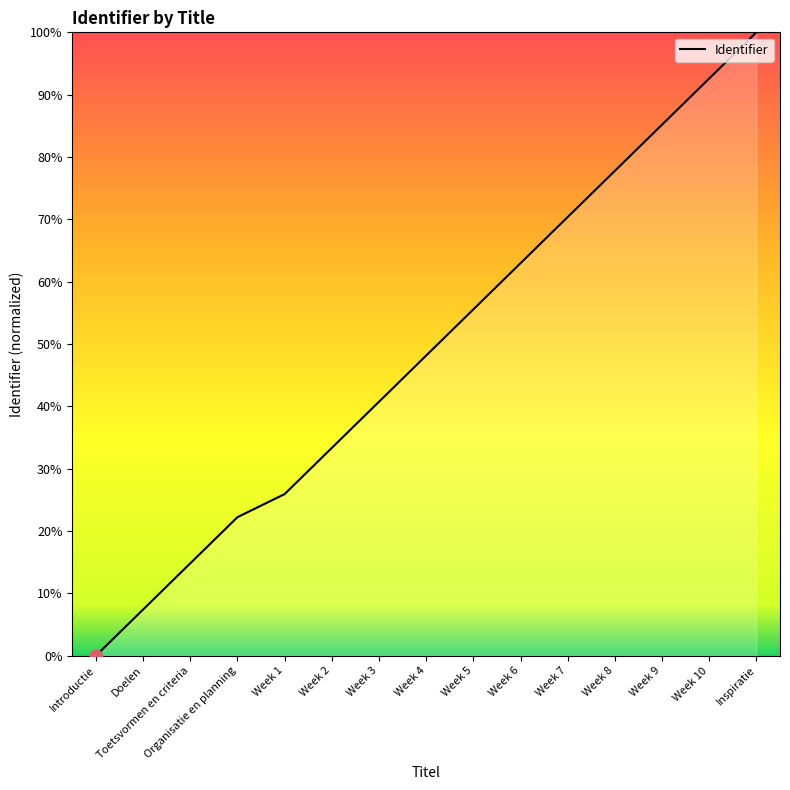

What is the change in value from Week 2 to Week 6?

+29.6